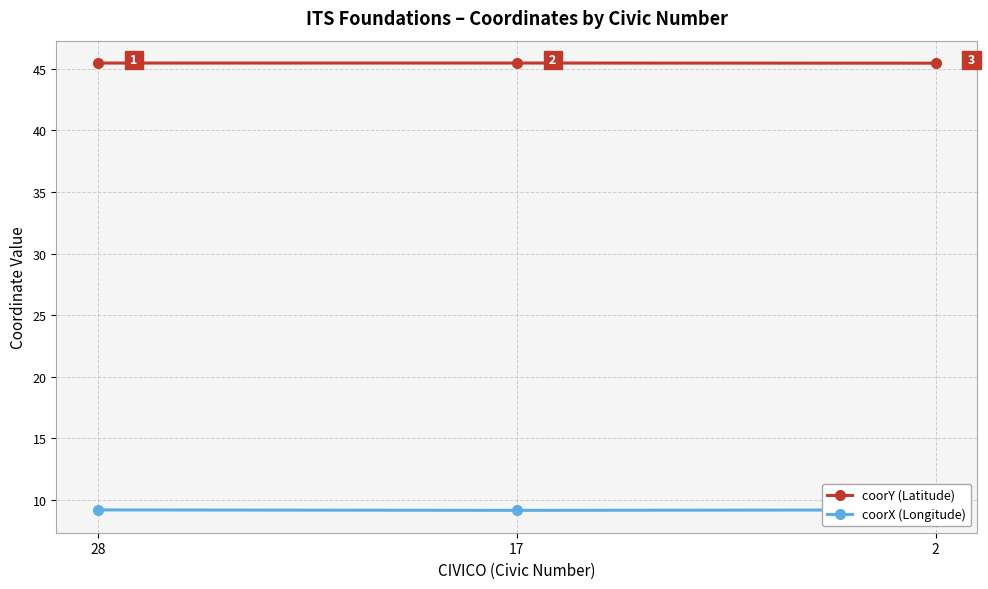

True or false: coorX (Longitude) has a value of 9.2 at 2.

True